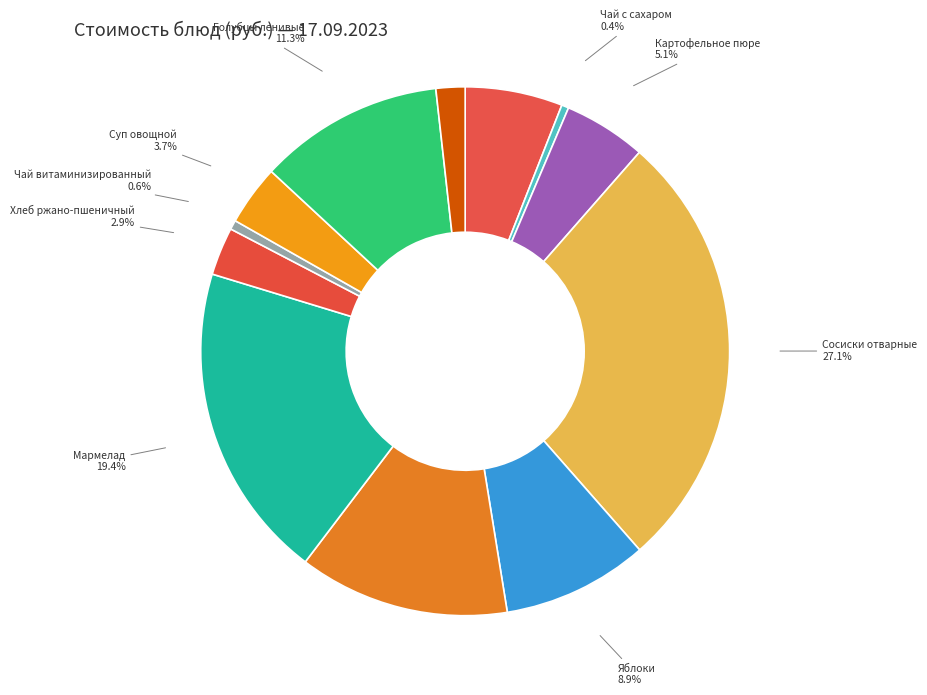

Which category has the smallest portion of the pie?

Чай с сахаром